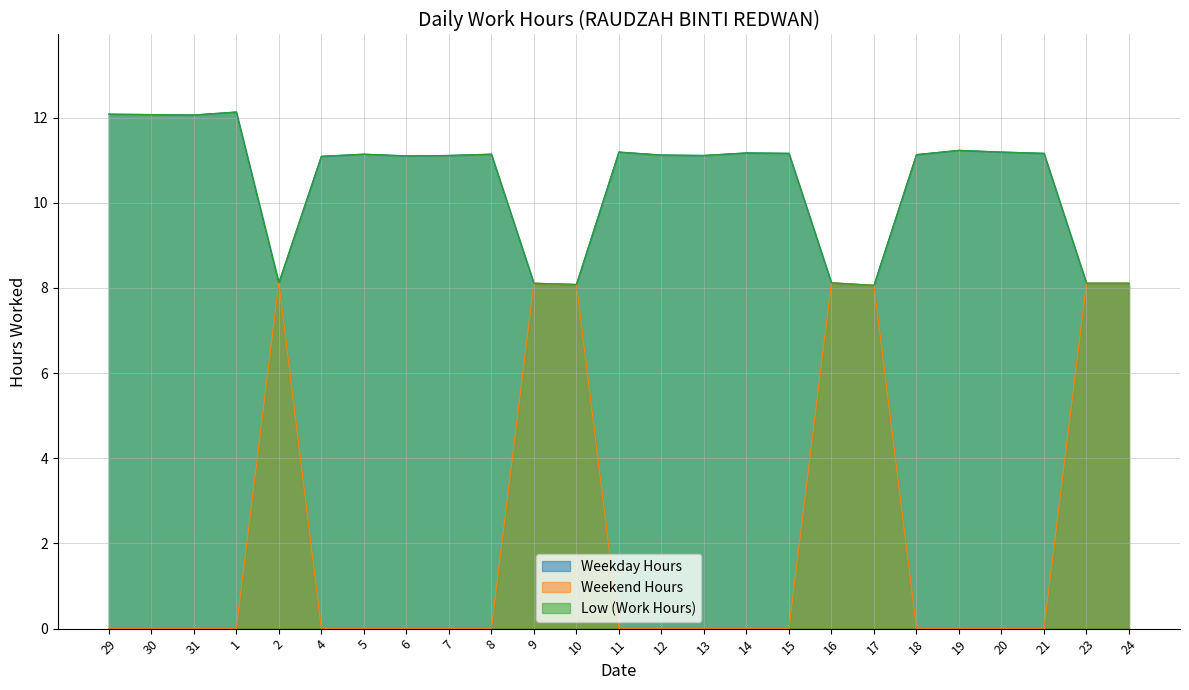

What is the label of the 16th point from the left?

14